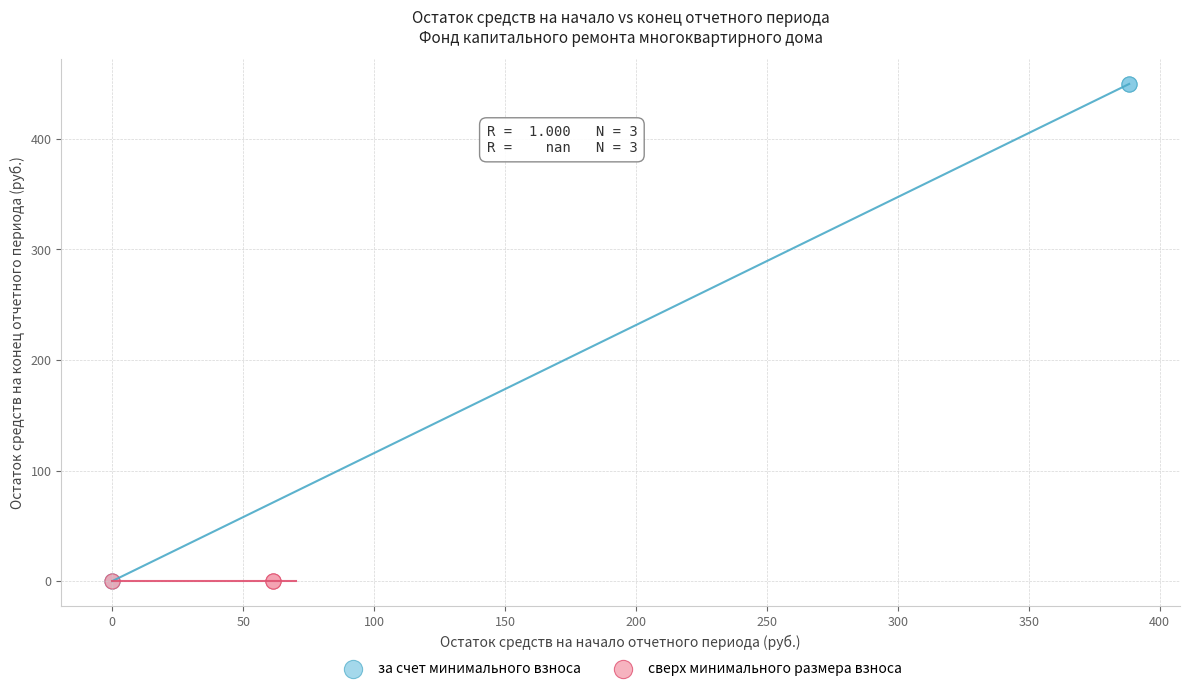

What are all the series names shown in the legend?

за счет минимального взноса, сверх минимального размера взноса